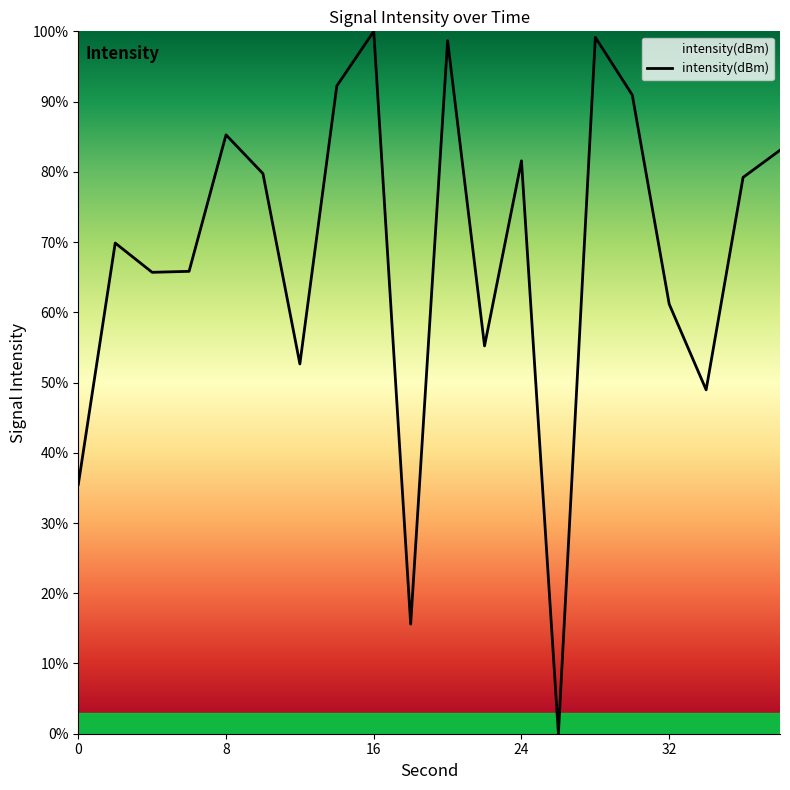

What is the maximum value shown in the chart?

100.0